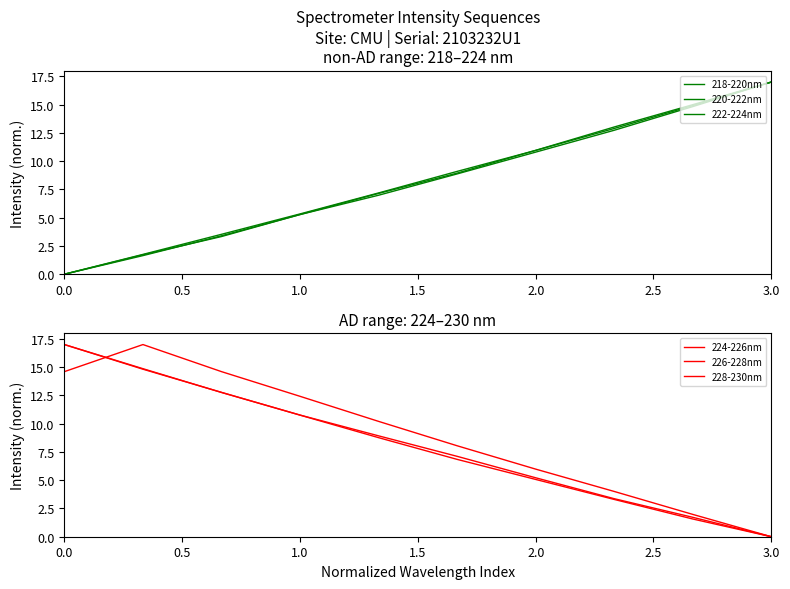

Is the value of 226-228nm at 2.5 greater than the value of 224-226nm at 1.5?

No